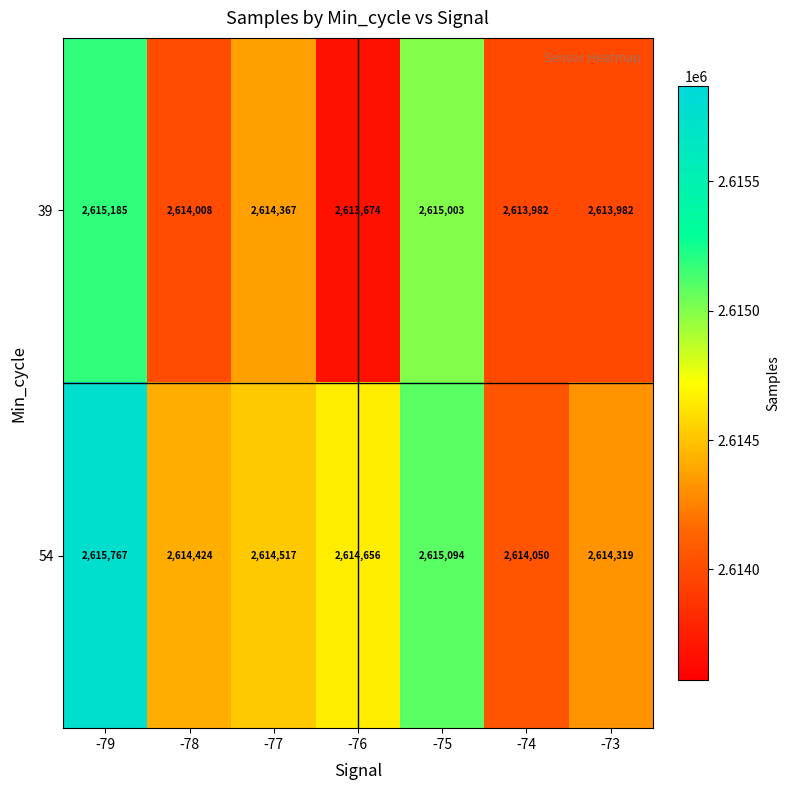

At how many categories does at least one series exceed 2613792?

7